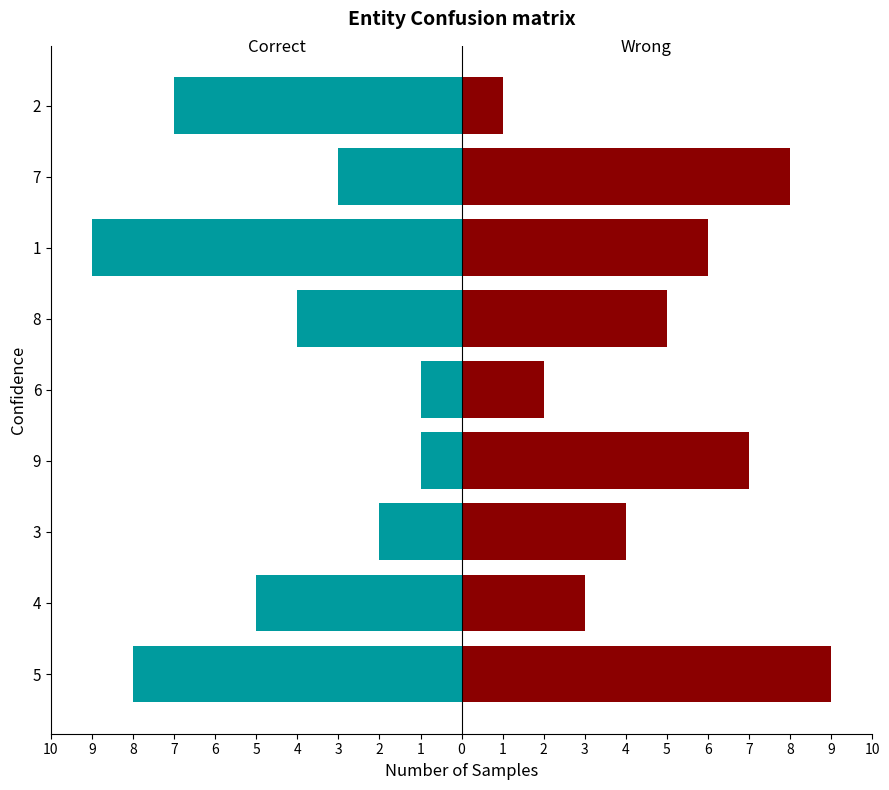

How many groups of bars are there?

9